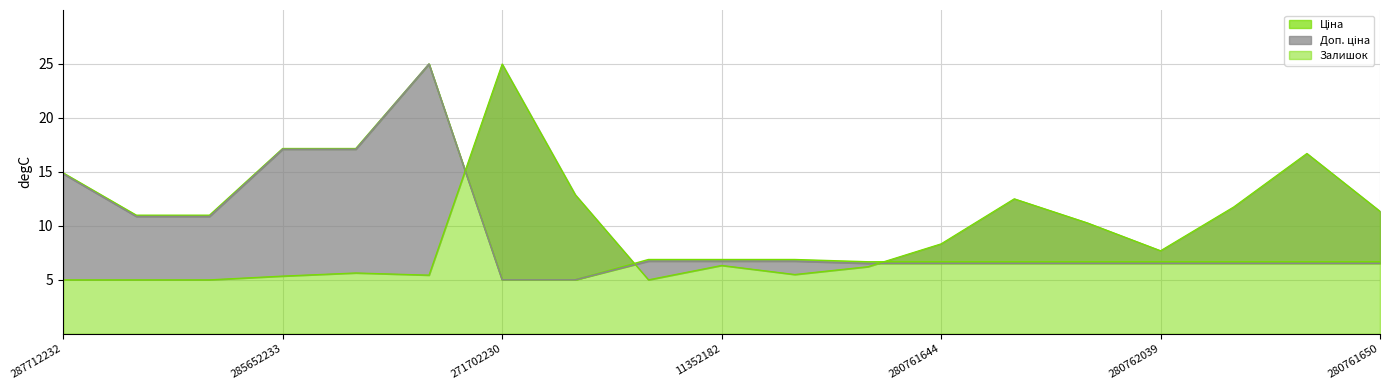

Which series has the largest total across all categories?

Ціна